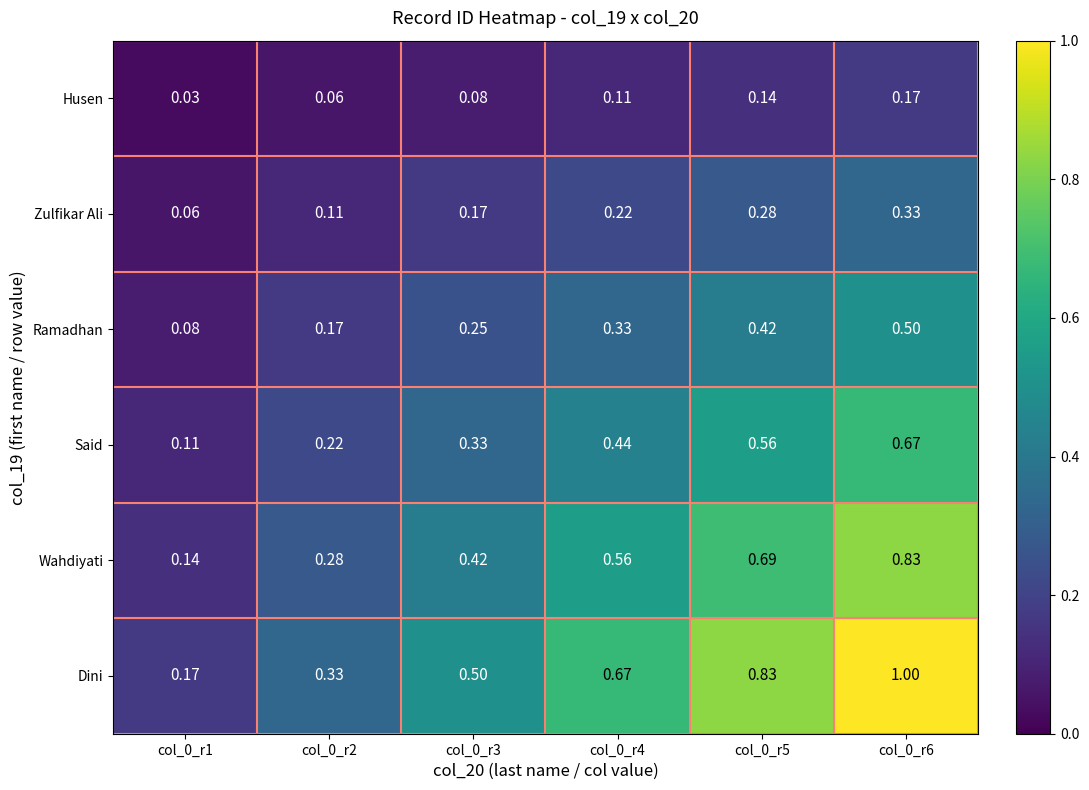

Rank the series by their maximum value, from highest to lowest.

Dini, Wahdiyati, Said, Ramadhan, Zulfikar Ali, Husen